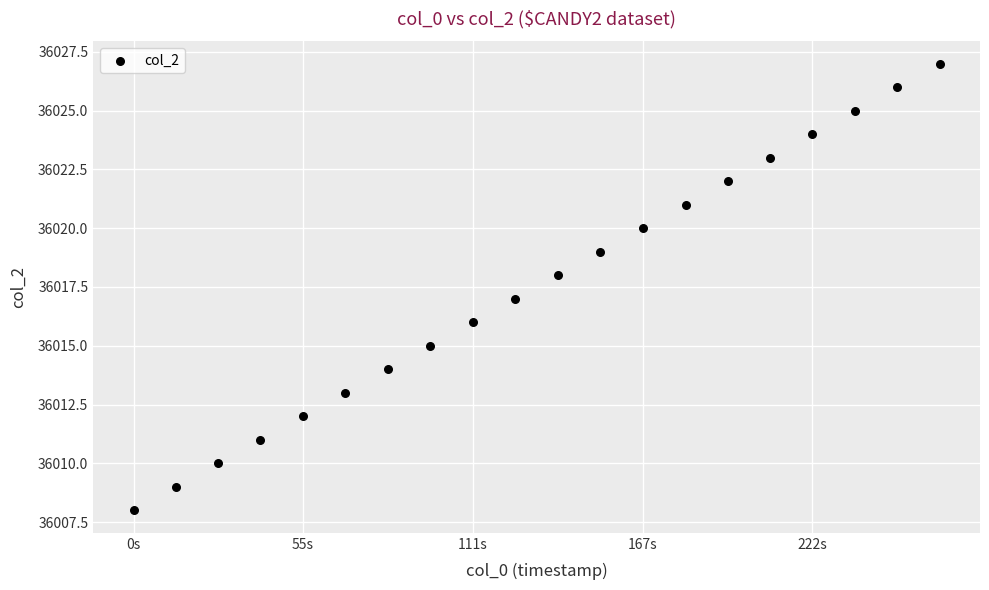

What is the range of Y values (max minus min)?

19